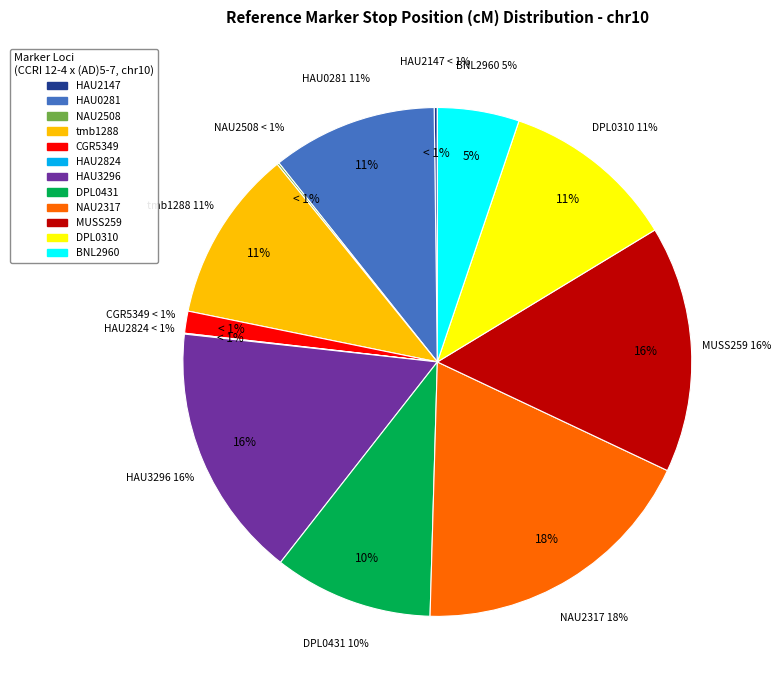

To the nearest percent, what is the average slice percentage?

8%